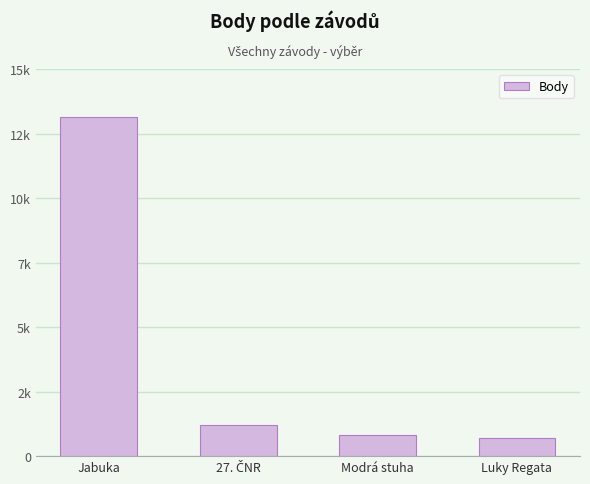

Are the bars horizontal?

No